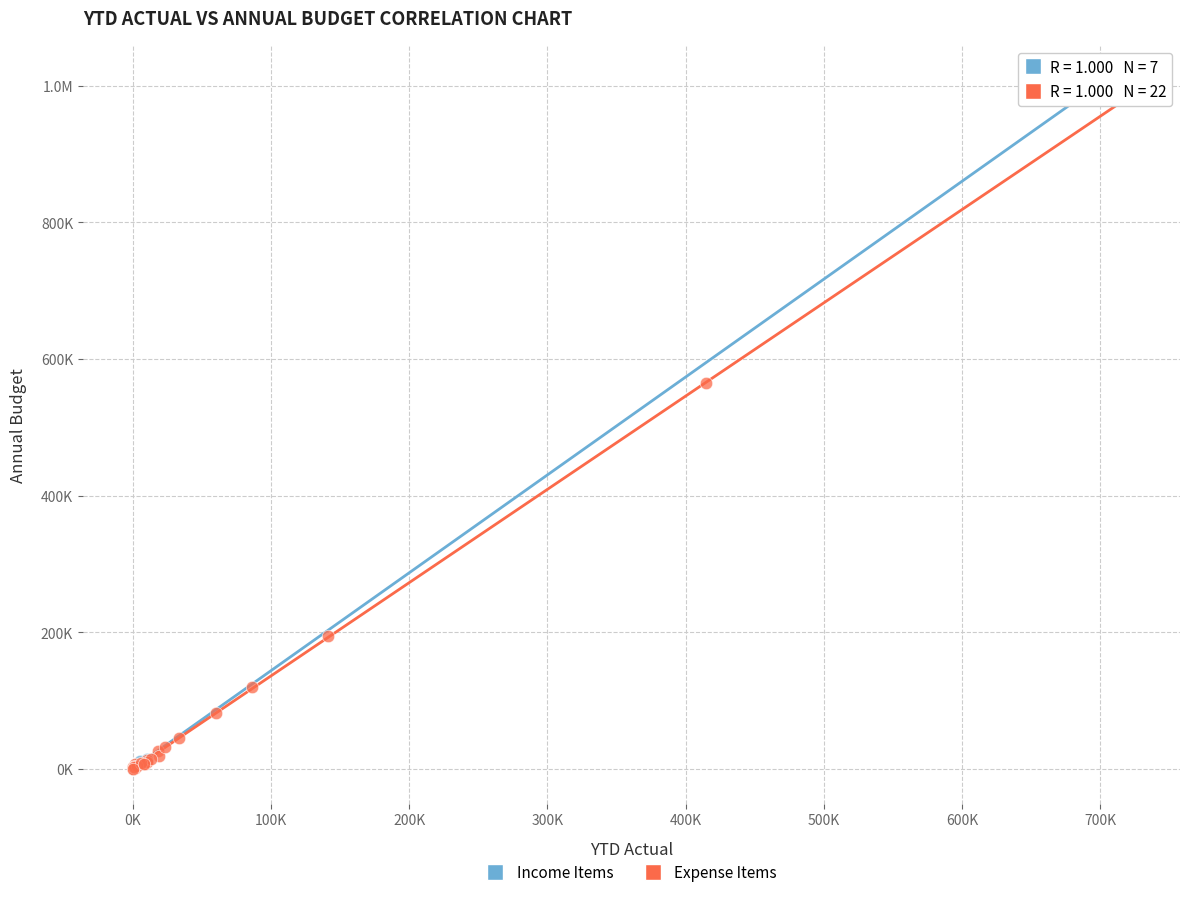

What are all the series names shown in the legend?

Income Items, Expense Items